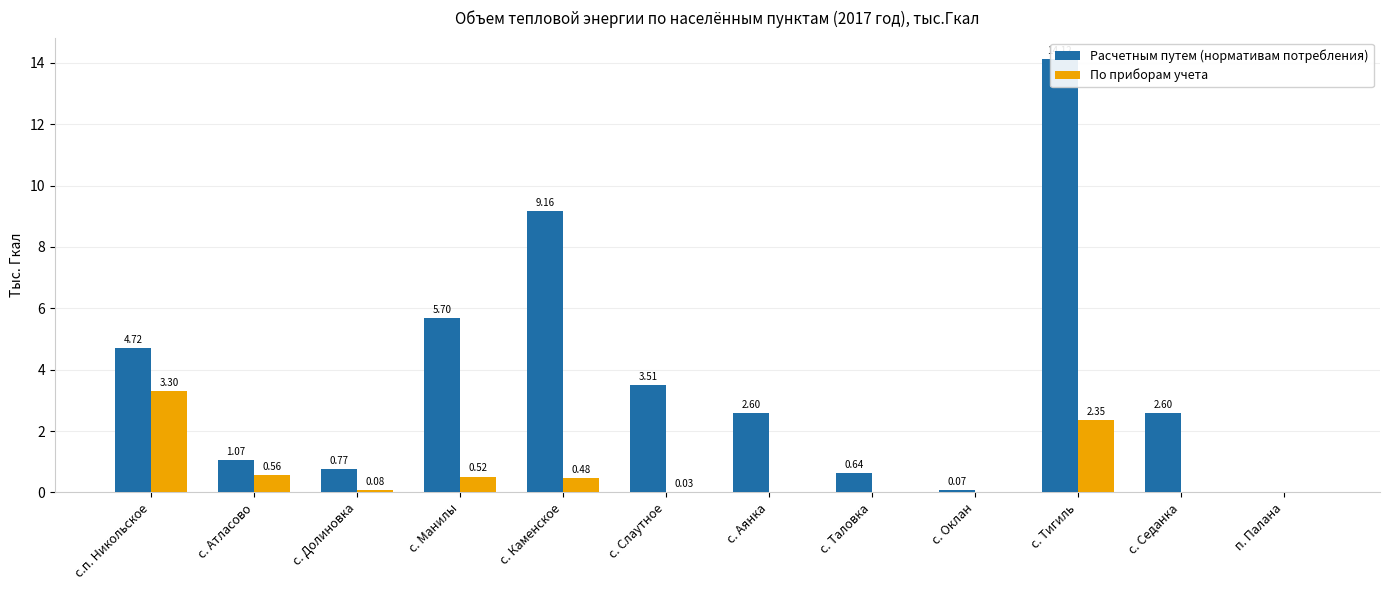

Between с. Каменское and с.п. Никольское, which is larger?

с. Каменское